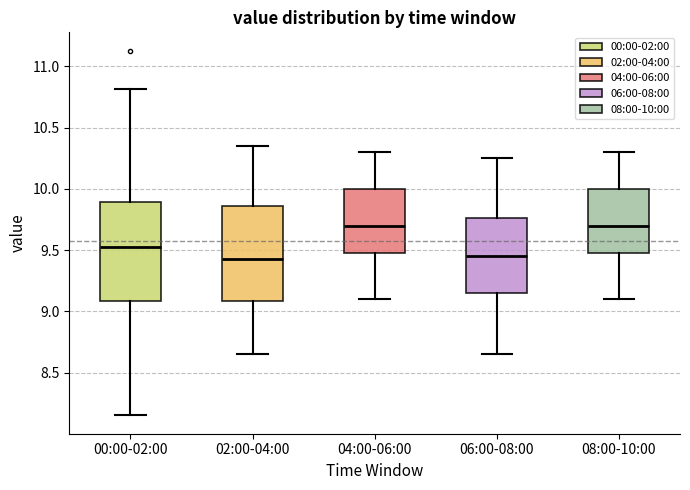

Reading left to right, transcribe this box plot: for each box, give where its median line is, the range the box spans, and where its two whiskers end, as read against the y-axis. The values are not printed on the chart, so give them approximately, as read against the axis.

00:00-02:00: median 9.55, box 9.10 to 9.90, whiskers 8.15 to 10.80
02:00-04:00: median 9.45, box 9.10 to 9.85, whiskers 8.65 to 10.35
04:00-06:00: median 9.70, box 9.50 to 10.00, whiskers 9.10 to 10.30
06:00-08:00: median 9.45, box 9.15 to 9.75, whiskers 8.65 to 10.25
08:00-10:00: median 9.70, box 9.50 to 10.00, whiskers 9.10 to 10.30